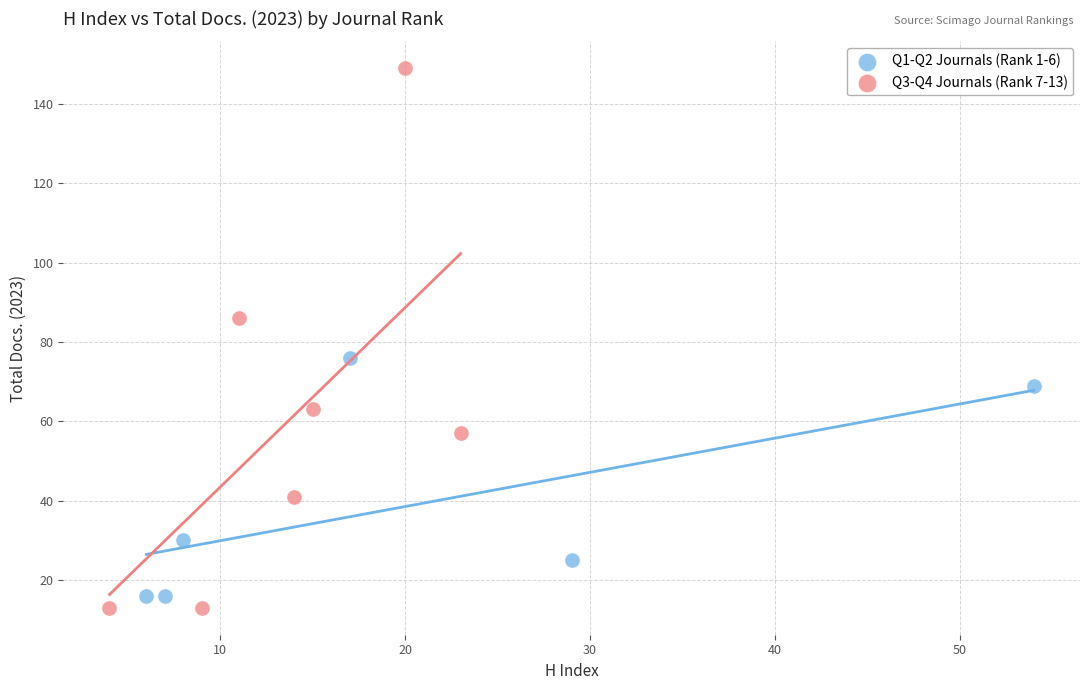

Which series reaches the maximum Y coordinate?

Q3-Q4 Journals (Rank 7-13)